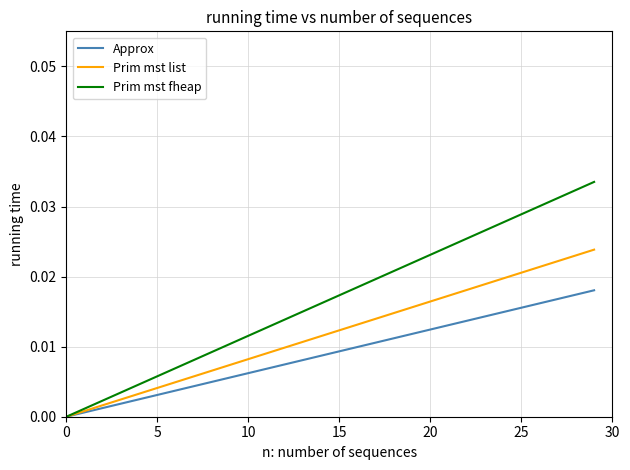

Which series has the largest range (max minus min)?

Prim mst fheap